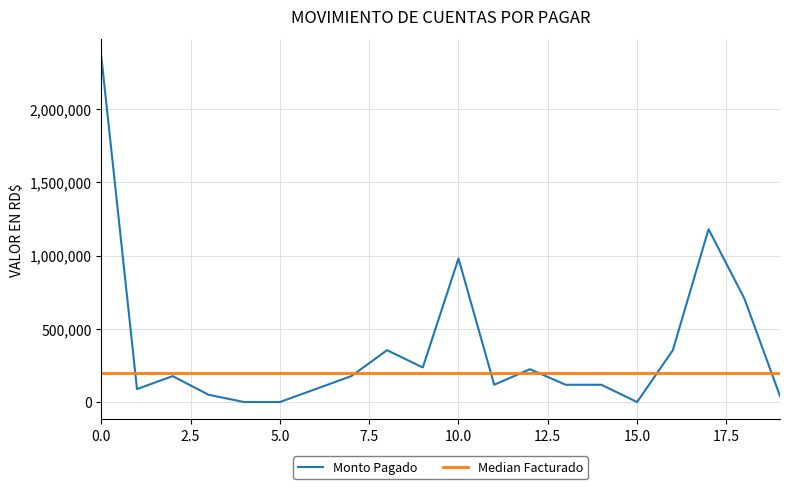

What is the highest value of the Monto Pagado series?

2360000